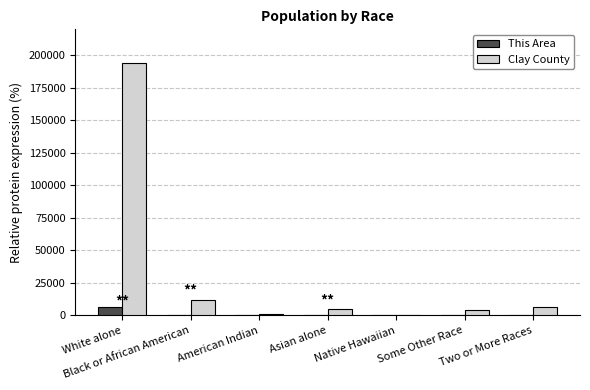

The value of Clay County at Black or African American is 4861. True or false?

False